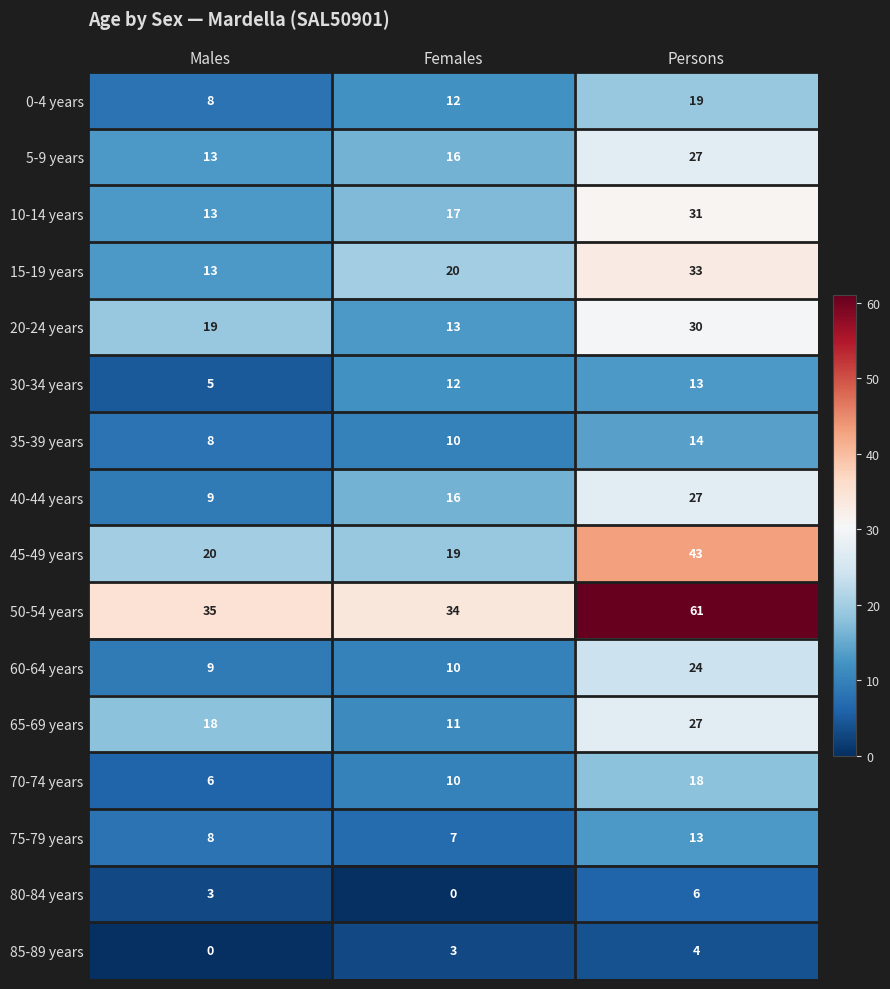

The value of 0-4 years at Females is 12. True or false?

True